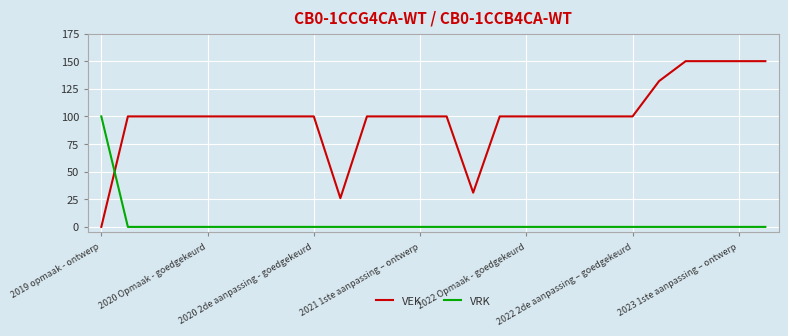

Reading left to right, transcribe all the data shown in this chart.

VEK: 0	100	100	100	100	100	100	100	100	26	100	100	100	100	31	100	100	100	100	100	100	132	150	150	150	150
VRK: 100	0	0	0	0	0	0	0	0	0	0	0	0	0	0	0	0	0	0	0	0	0	0	0	0	0